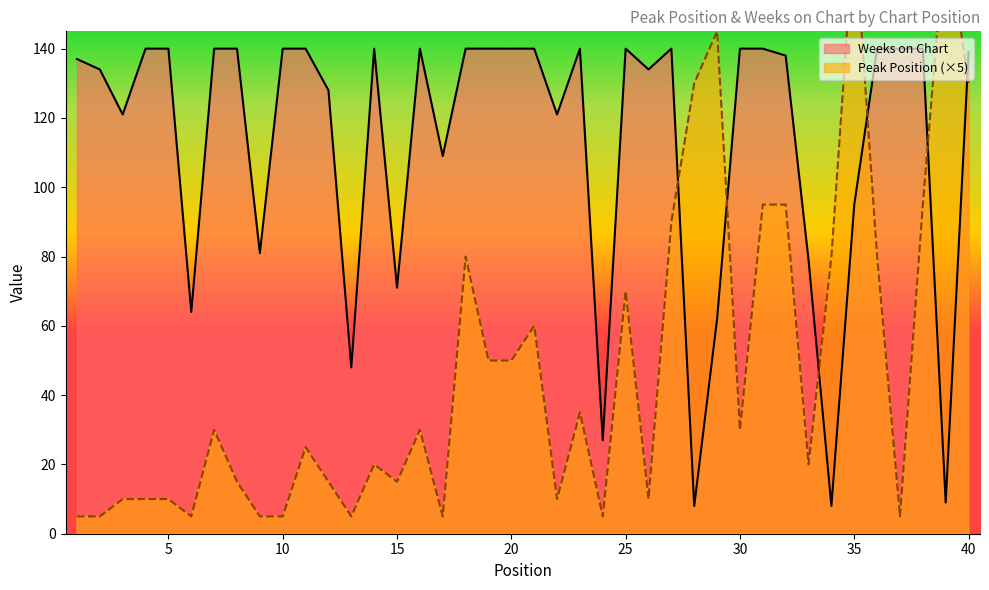

After their last crossing, which series has the higher values: Peak Position or Weeks on Chart?

Weeks on Chart